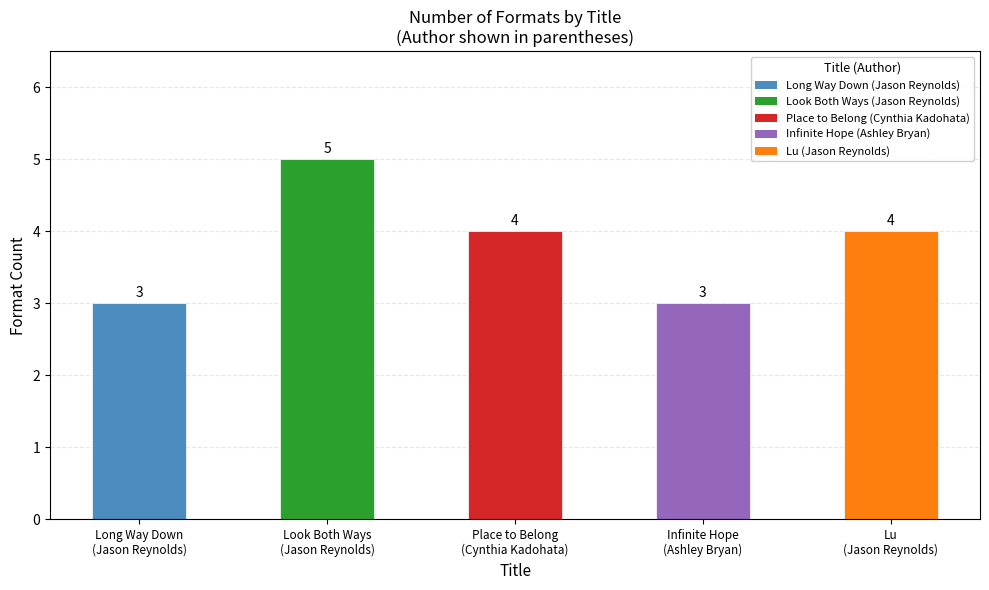

Between Long Way Down
(Jason Reynolds) and Place to Belong
(Cynthia Kadohata), which is larger?

Place to Belong
(Cynthia Kadohata)